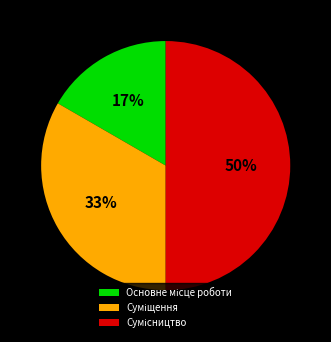

To the nearest percent, what is the difference between the largest and smallest slice percentages?

33%